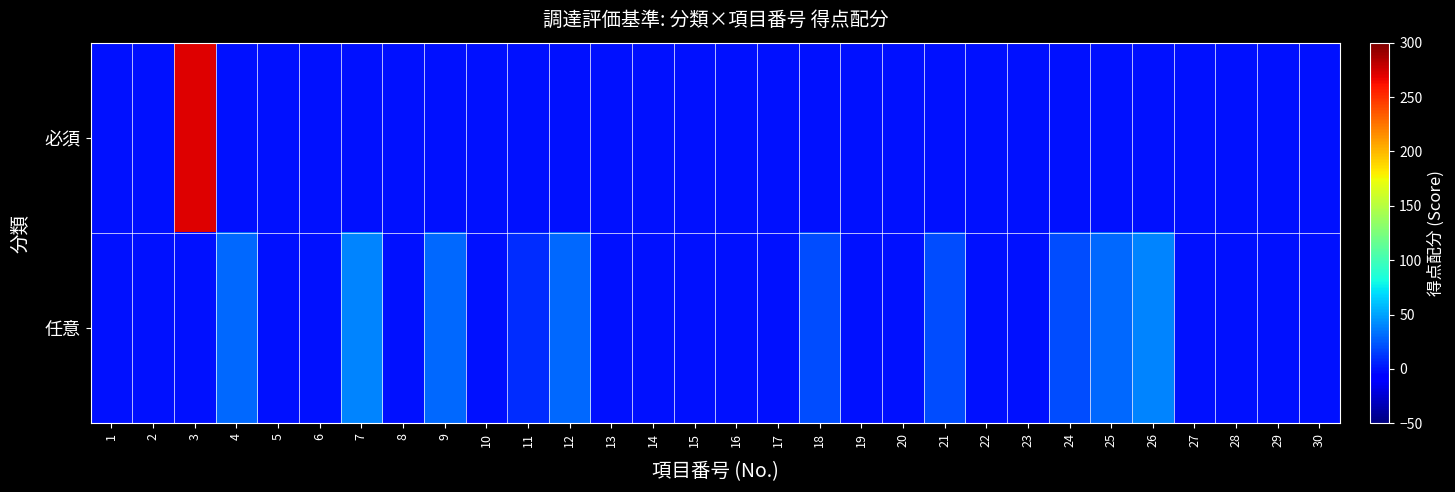

Rank the series at 23 from lowest to highest value.

必須, 任意